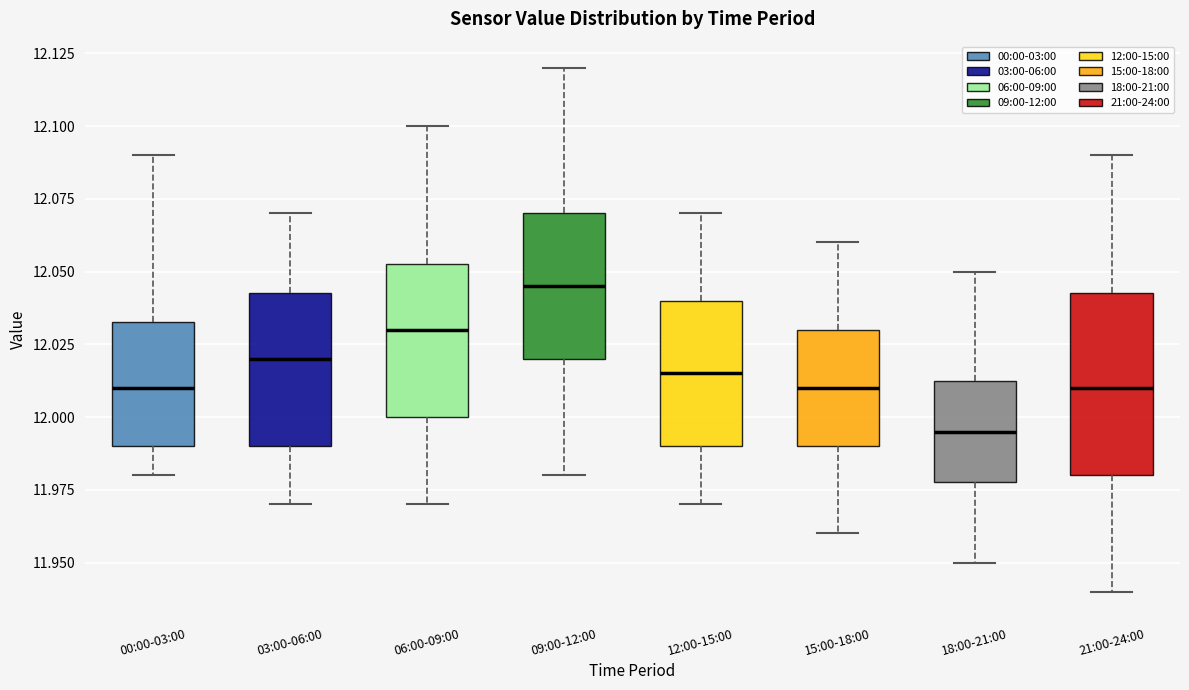

Reading left to right, read every box against the y-axis: the position of its median line, the range the box covers, and the ends of its whiskers. The values are not printed on the chart, so give them approximately, as read against the axis.

00:00-03:00: median 12.010, box 11.990 to 12.035, whiskers 11.980 to 12.090
03:00-06:00: median 12.020, box 11.990 to 12.045, whiskers 11.970 to 12.070
06:00-09:00: median 12.030, box 12.000 to 12.055, whiskers 11.970 to 12.100
09:00-12:00: median 12.045, box 12.020 to 12.070, whiskers 11.980 to 12.120
12:00-15:00: median 12.015, box 11.990 to 12.040, whiskers 11.970 to 12.070
15:00-18:00: median 12.010, box 11.990 to 12.030, whiskers 11.960 to 12.060
18:00-21:00: median 11.995, box 11.980 to 12.015, whiskers 11.950 to 12.050
21:00-24:00: median 12.010, box 11.980 to 12.045, whiskers 11.940 to 12.090